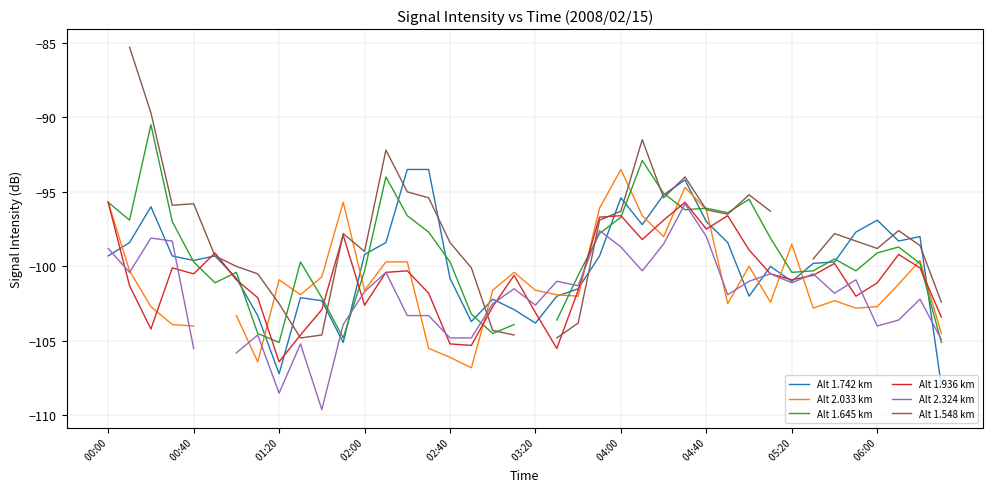

What is the difference between the Alt 1.548 km values at 10 and 31?

8.3